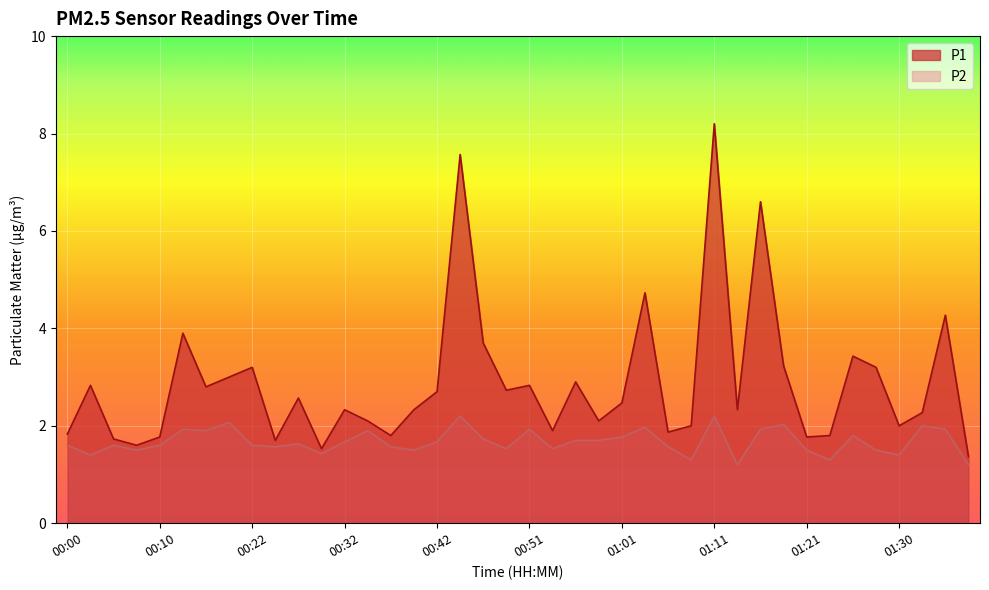

At which label does P2 reach its minimum?

01:13